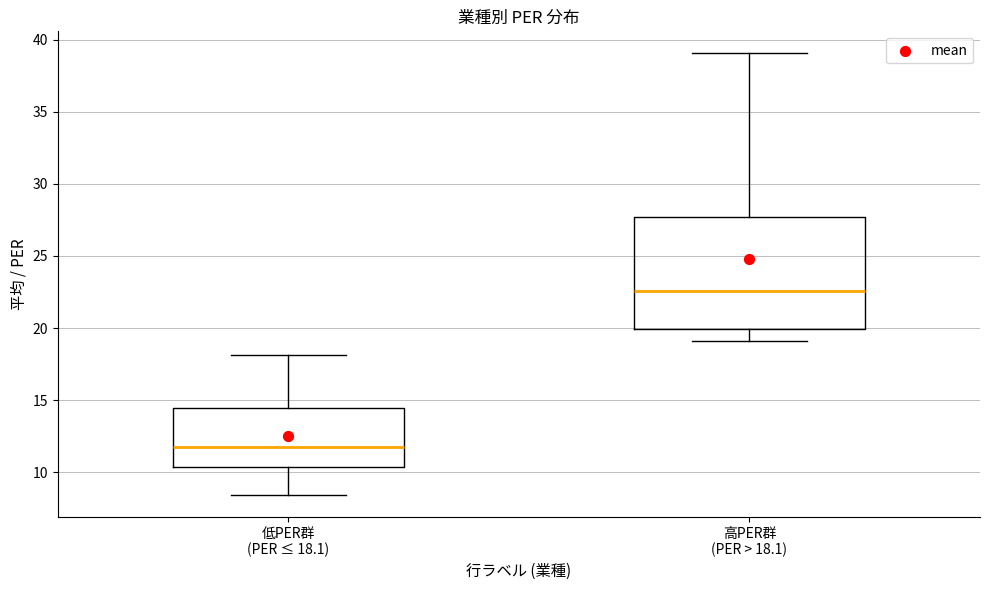

Comparing the boxes themselves (not the whiskers), which one is the tallest?

高PER群 (PER > 18.1)